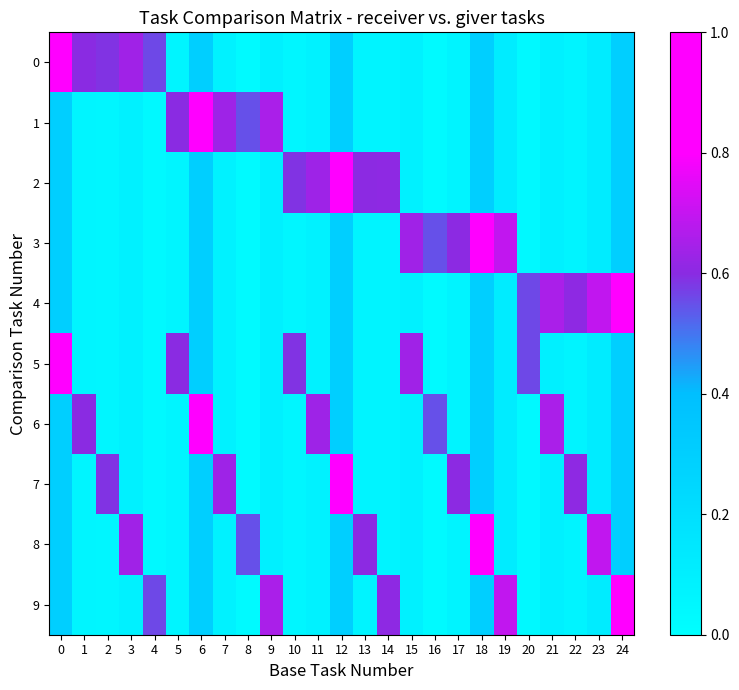

What is the spread (max minus min) of values at 21?

0.6